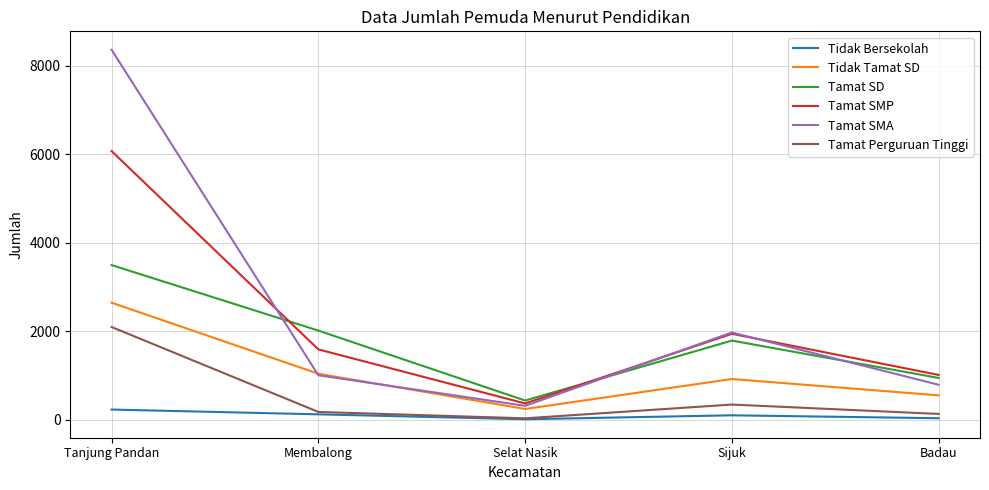

What is the greatest value displayed?

8363